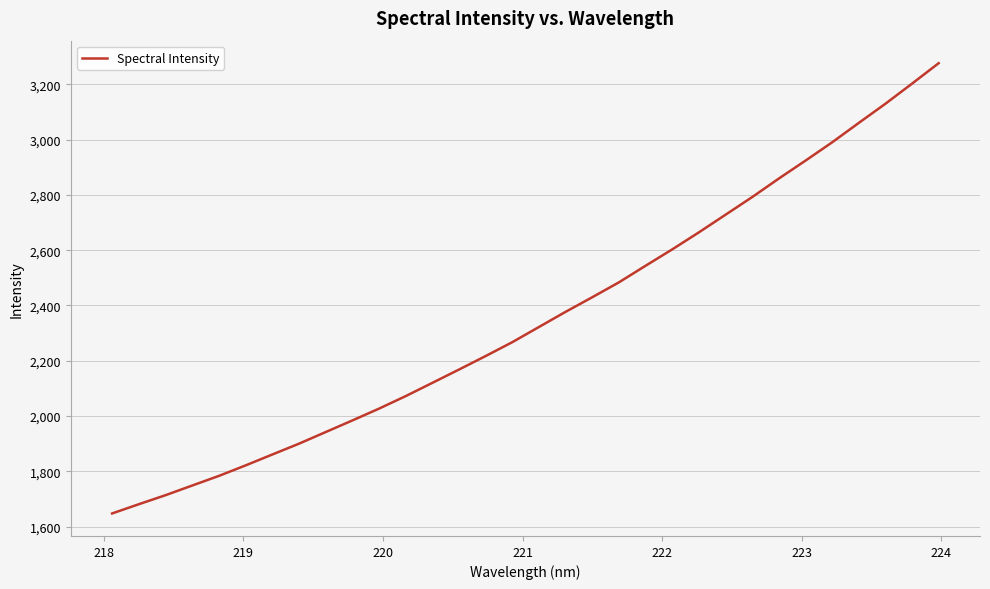

What is the maximum value shown in the chart?

3276.5